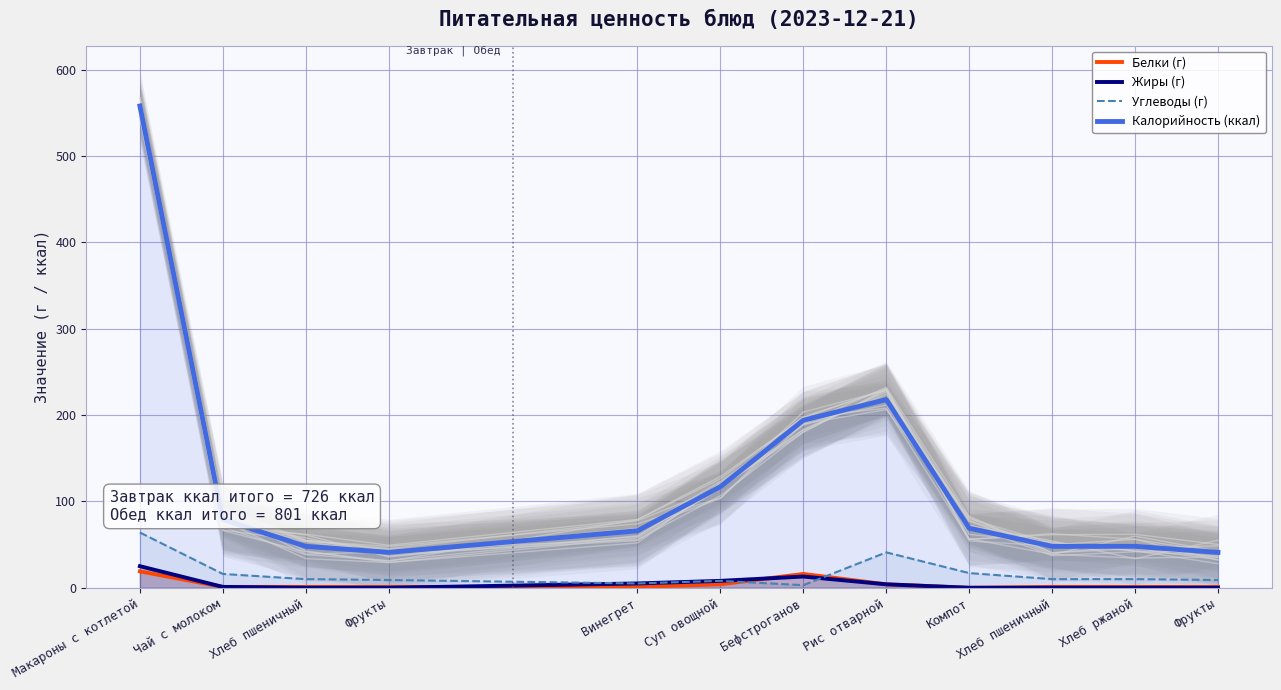

At which category is the sum across all series the highest?

Макароны с котлетой